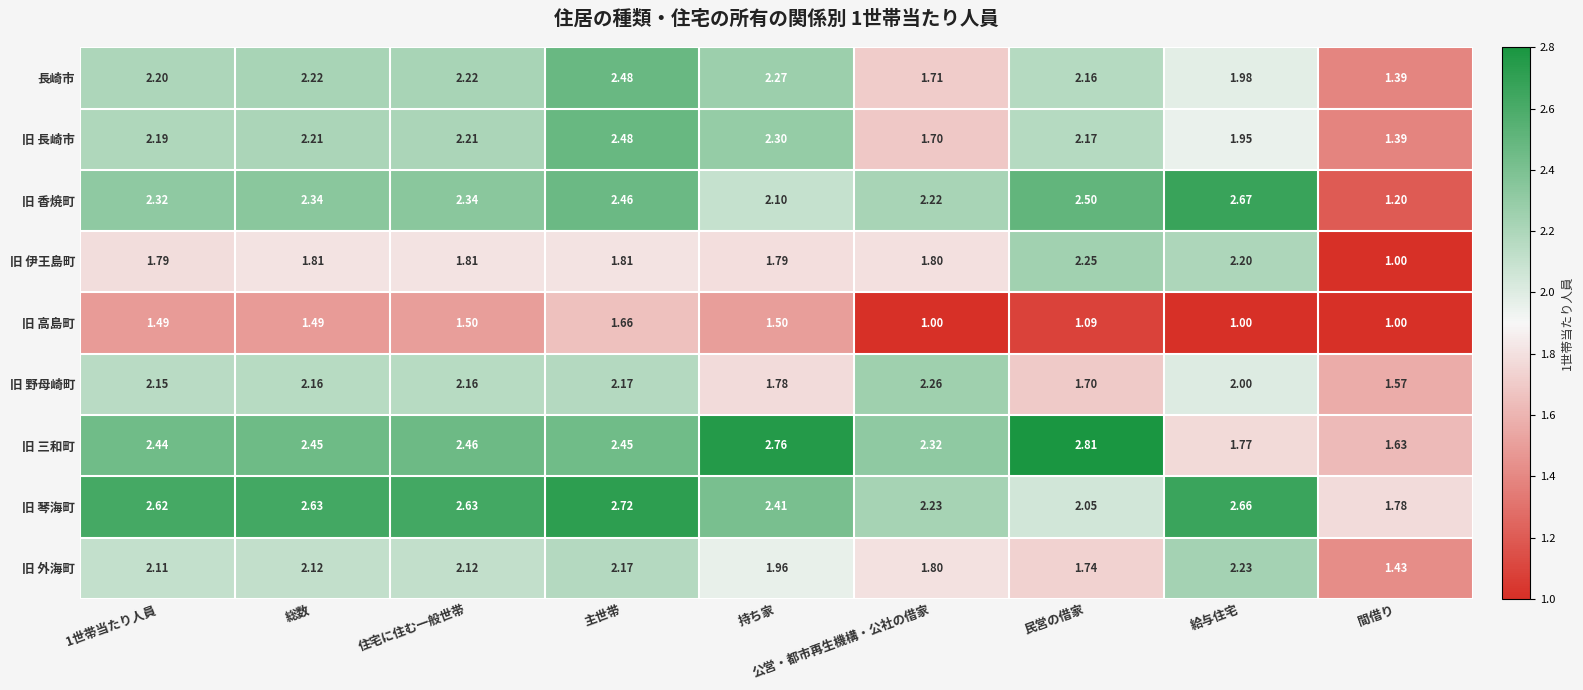

Which category has the highest value across all series?

民営の借家